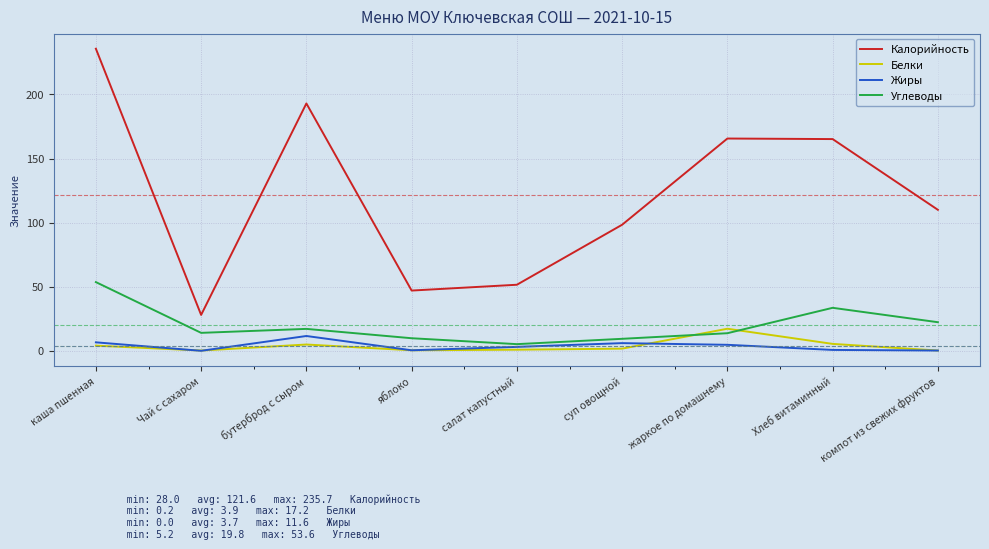

True or false: Калорийность has a value of 296.3 at жаркое по домашнему.

False